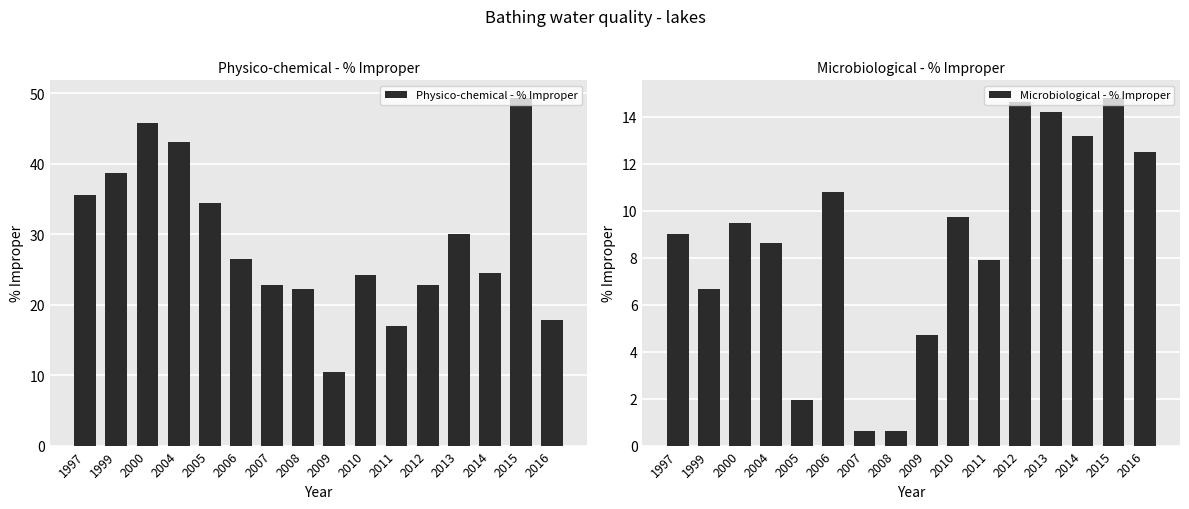

How many bars are there in each group?

2